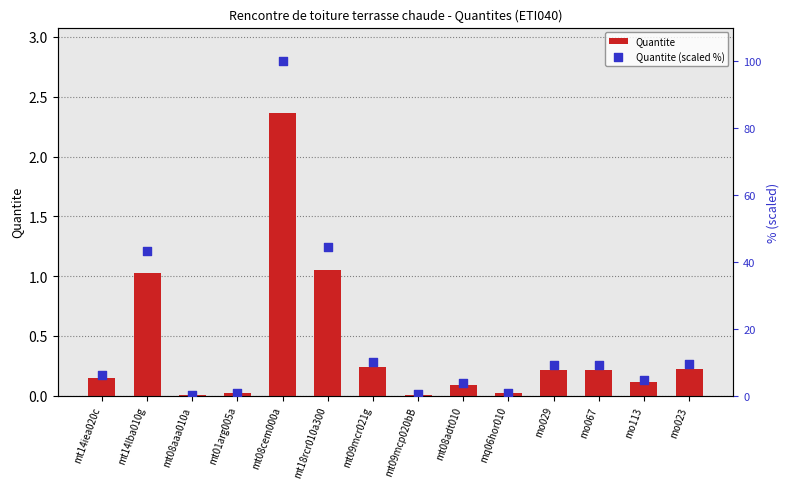

What are all the series names shown in the legend?

Quantite, Quantite (scaled %)